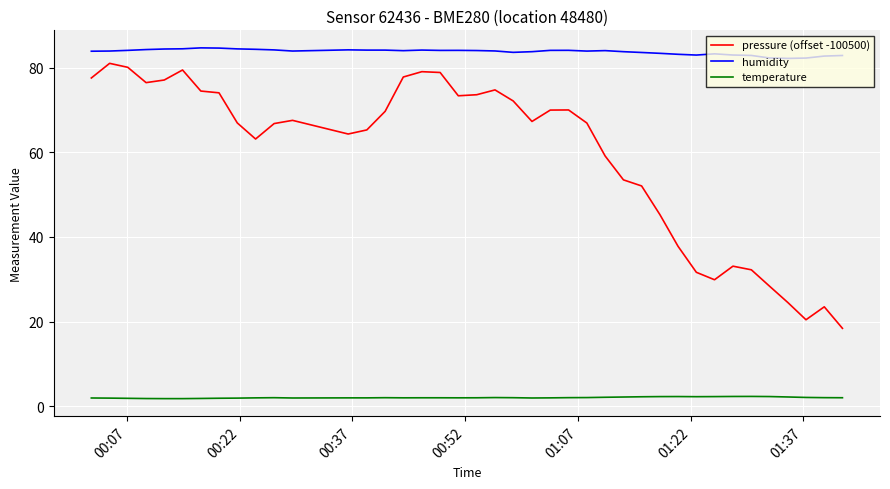

Which series has the widest spread of values?

pressure (offset -100500)